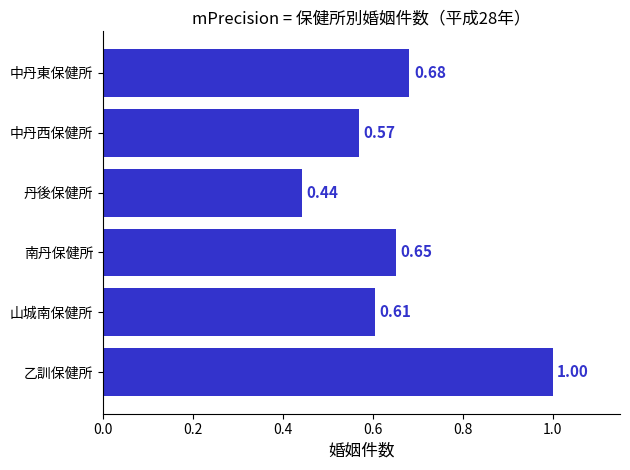

Are the bars horizontal?

Yes